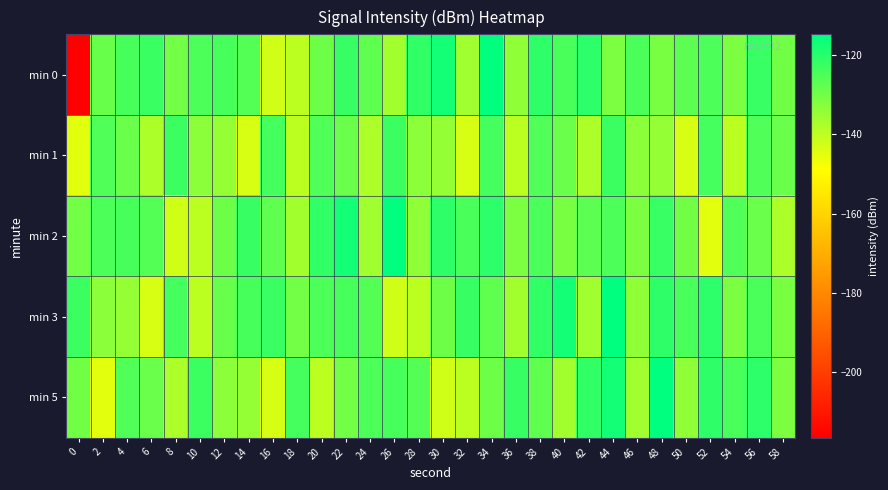

At 34, list the series in order from smallest to largest.

min 5, min 3, min 1, min 2, min 0